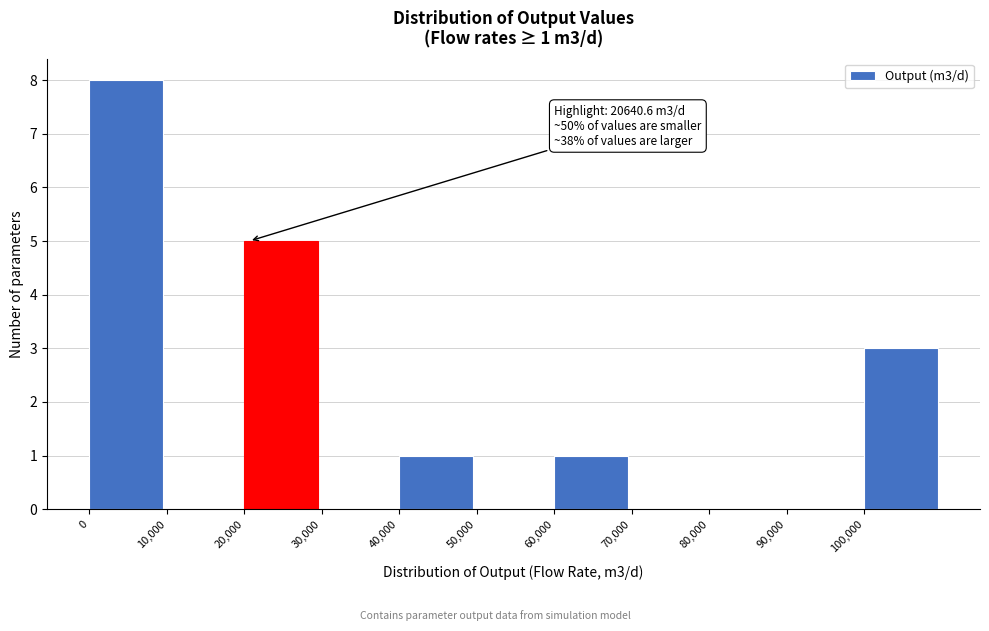

Over which range of the x-axis is the bar tallest?

0 to 10000